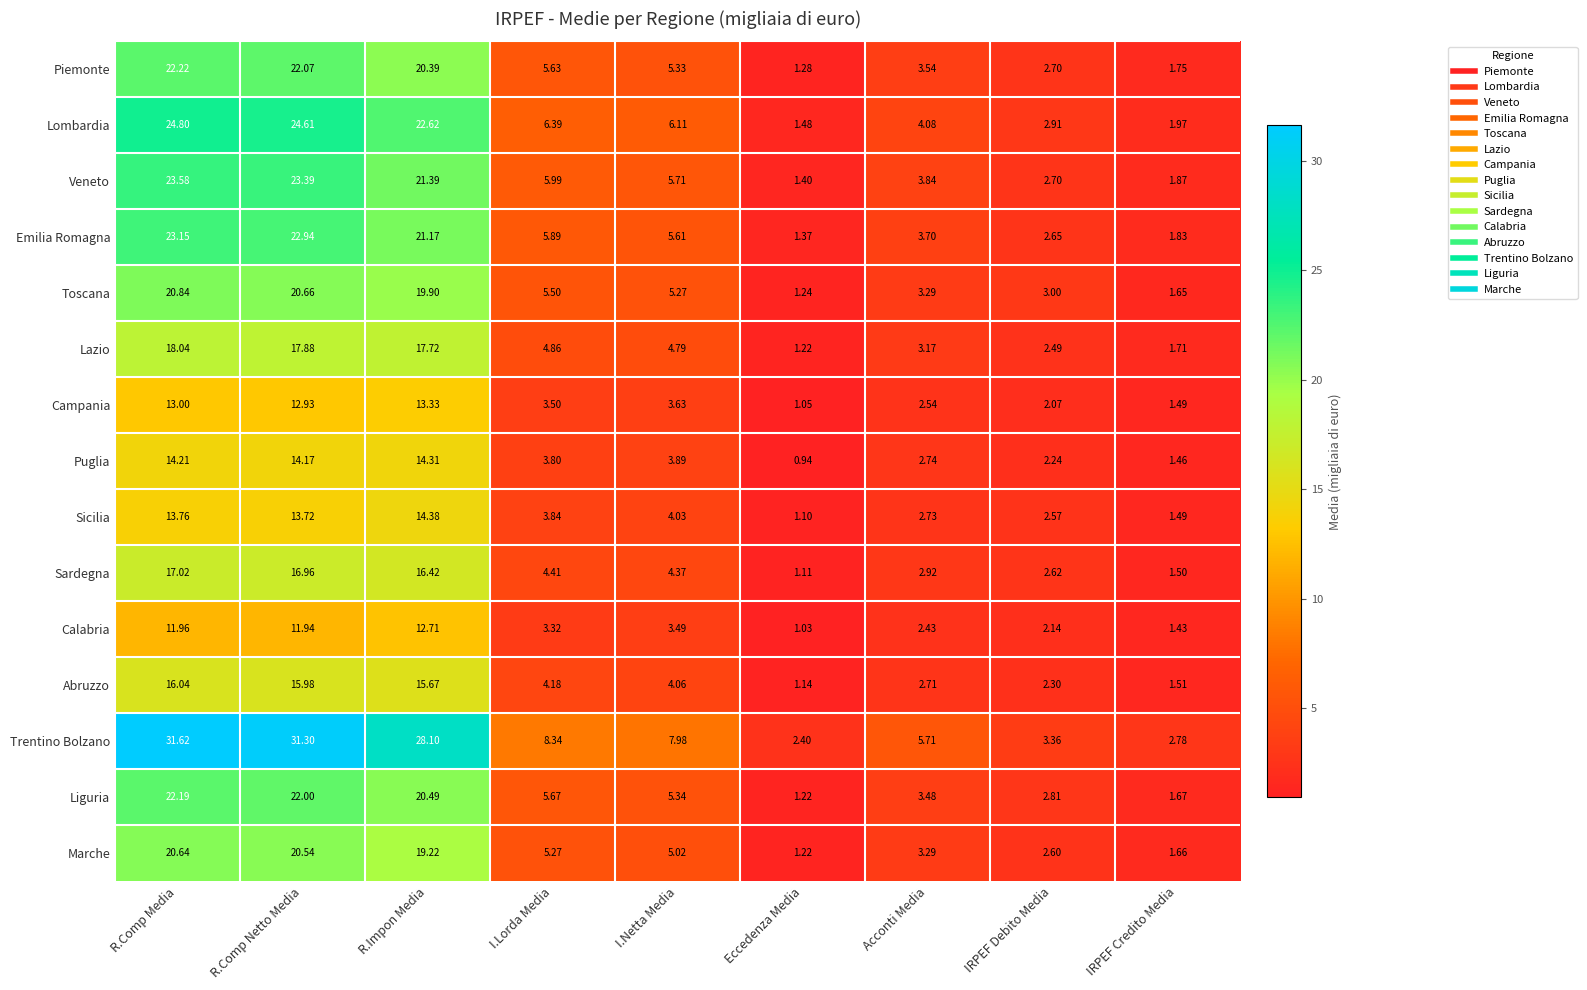

At which category is the sum across all series the highest?

R.Comp Media